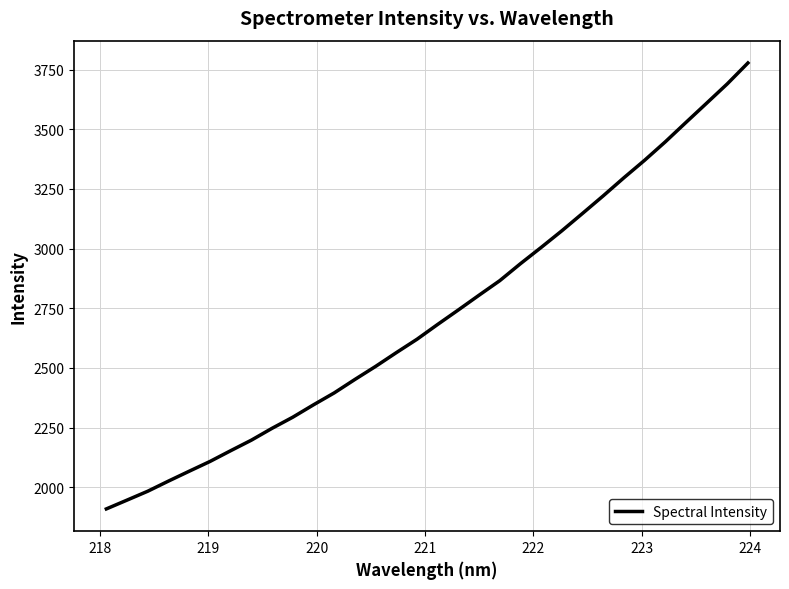

What is the maximum value shown in the chart?

3777.5